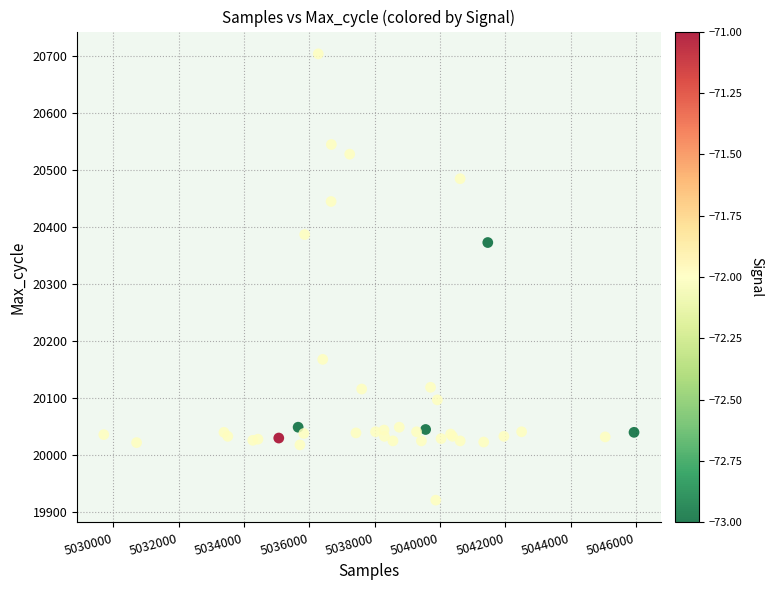

What Y value in the scatter plot is closest to 20312?

20373